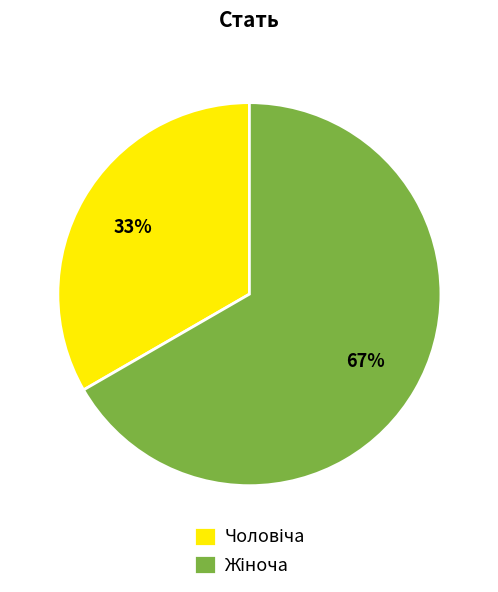

Is there a majority slice in this chart?

Yes